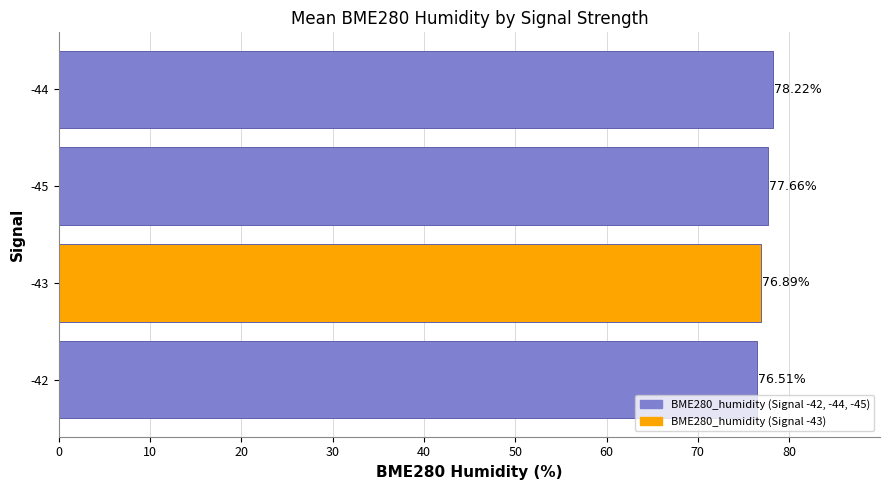

What is the difference between the second highest and second lowest values?

0.8